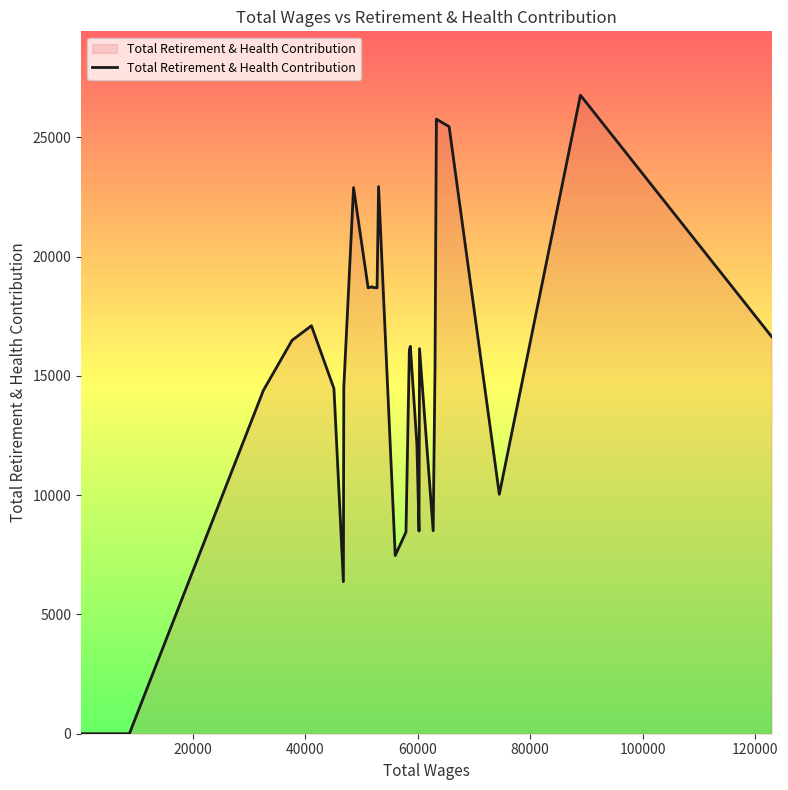

What is the value of the 23rd point from the left?

18738